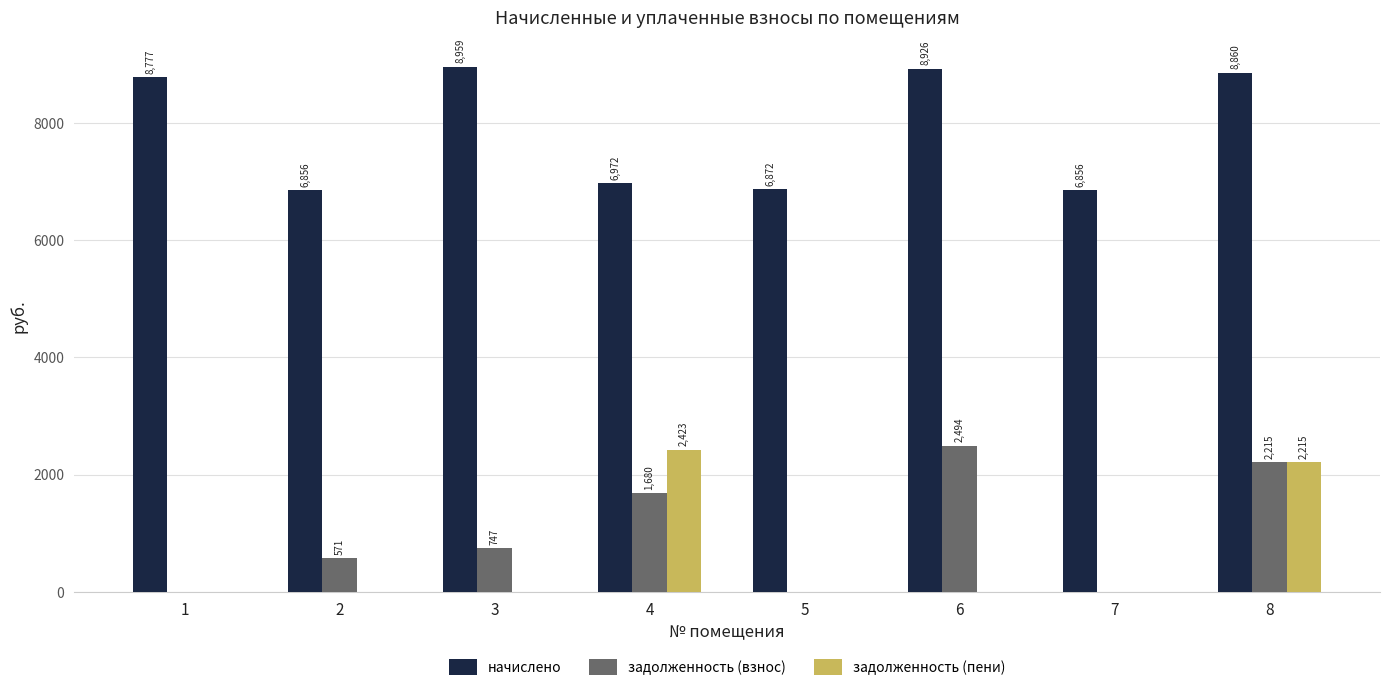

Where does the начислено series first go above 8776?

1